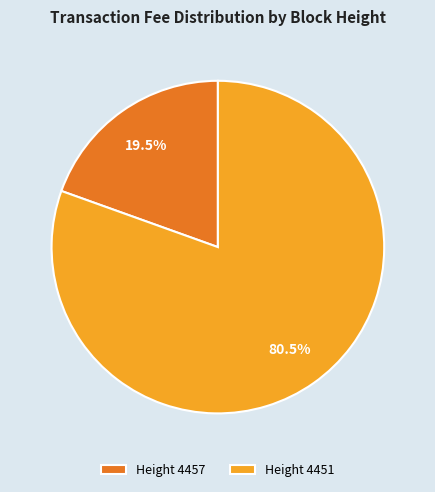

What percentage do Height 4457 and Height 4451 together represent?

100.0%